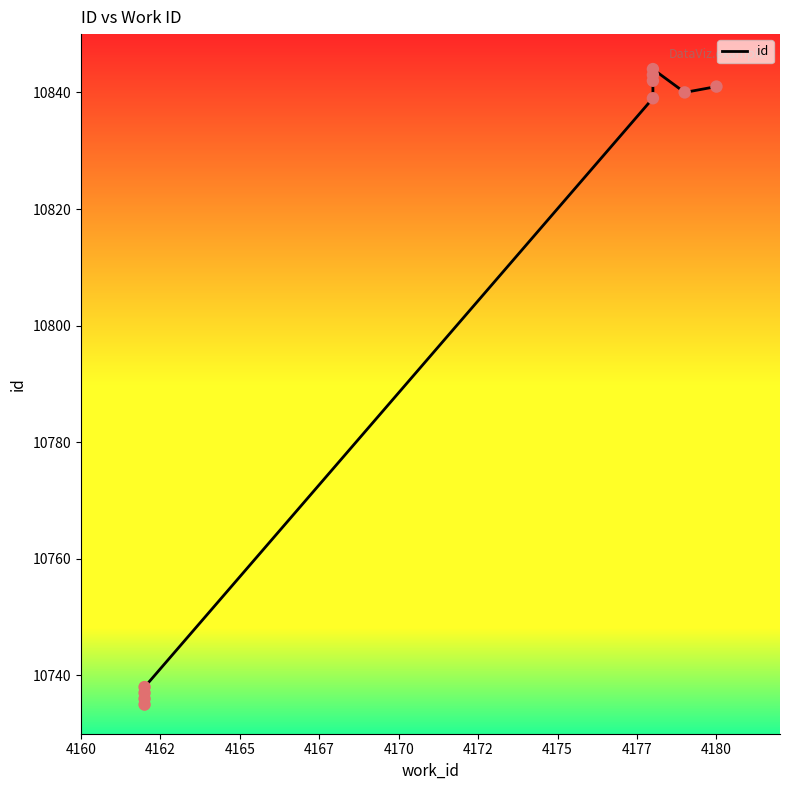

Between 4160 and 4175, which is larger?

4175